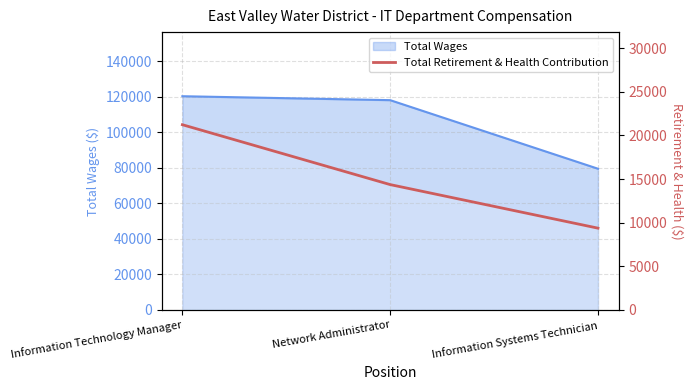

What is the sum of all values?

44951